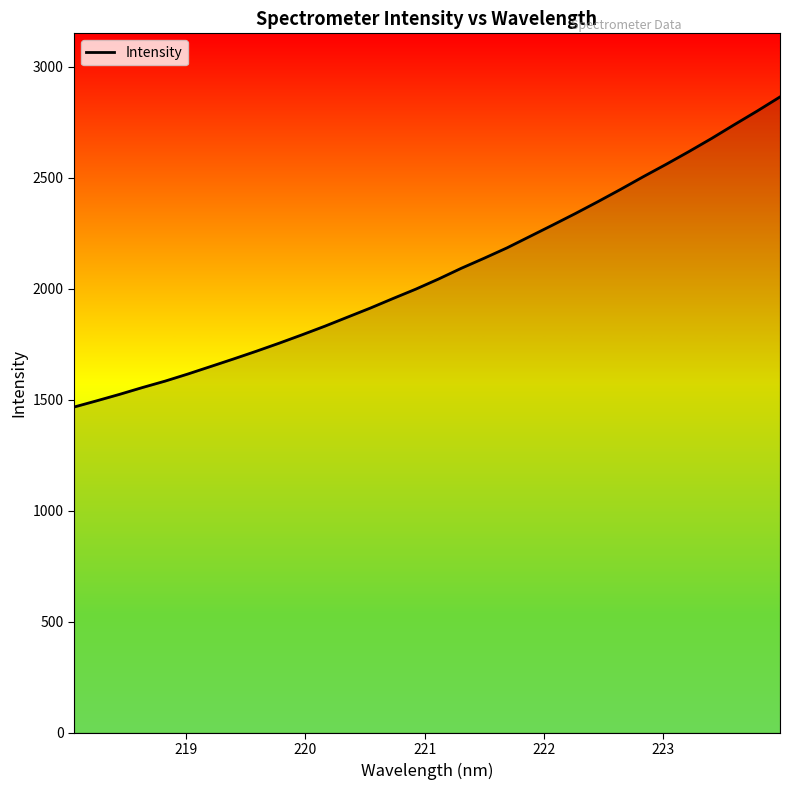

What is the difference between the maximum and minimum values?

1397.4